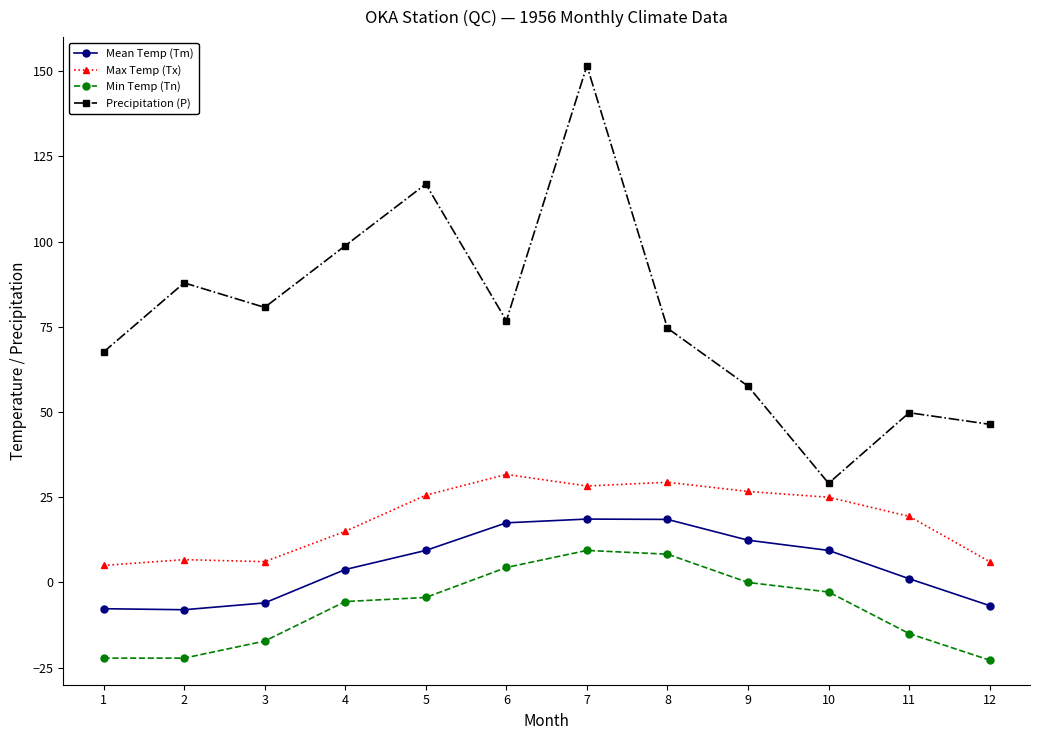

At which label does Min Temp (Tn) first exceed -4?

6